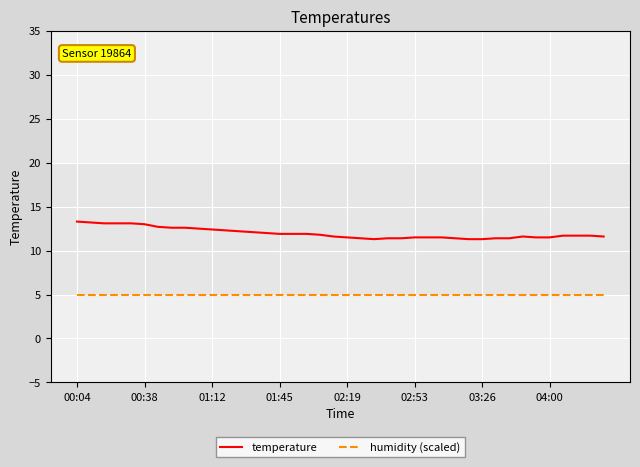

What are all the series names shown in the legend?

temperature, humidity (scaled)